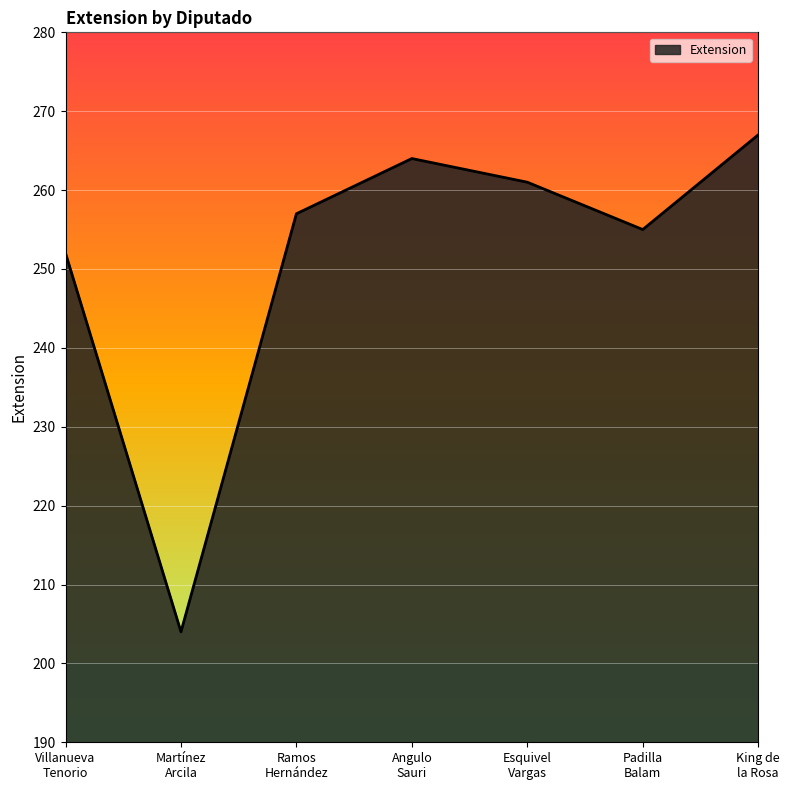

How many series are shown in this chart?

1